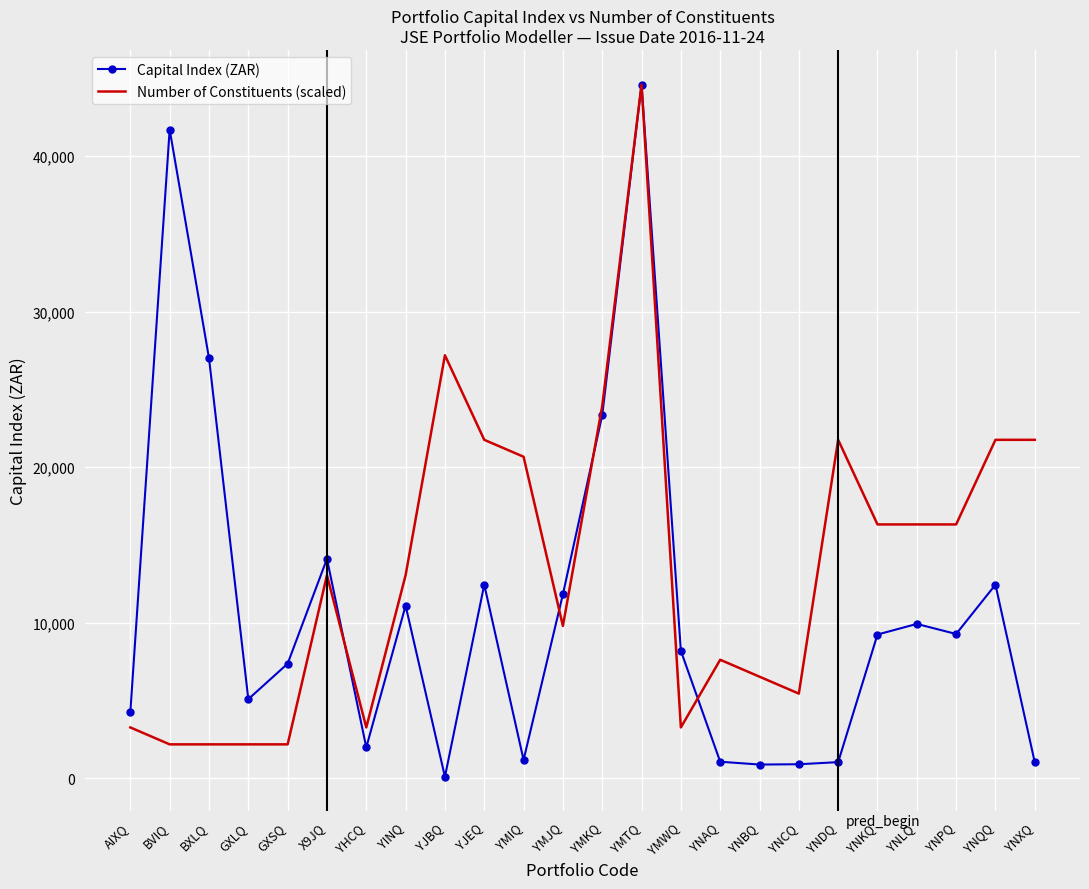

What position from the left is YNKQ?

20